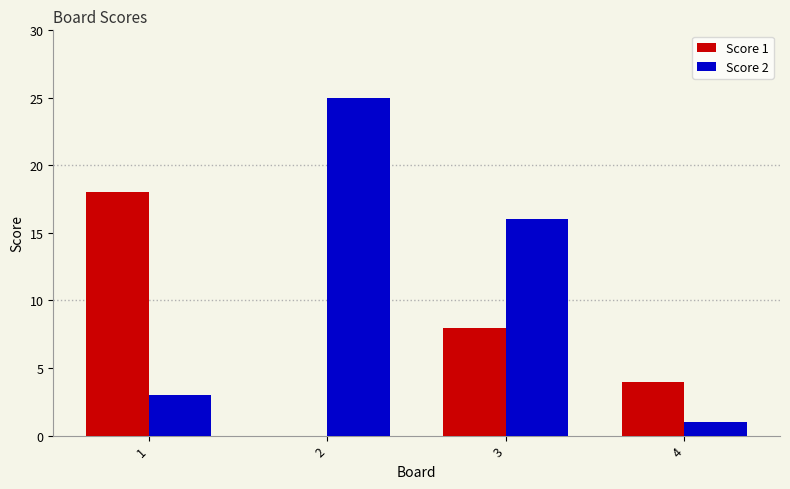

Reading right to left, list all the values displayed in this chart.

Score 1: 4=4	3=8	2=0	1=18
Score 2: 4=1	3=16	2=25	1=3